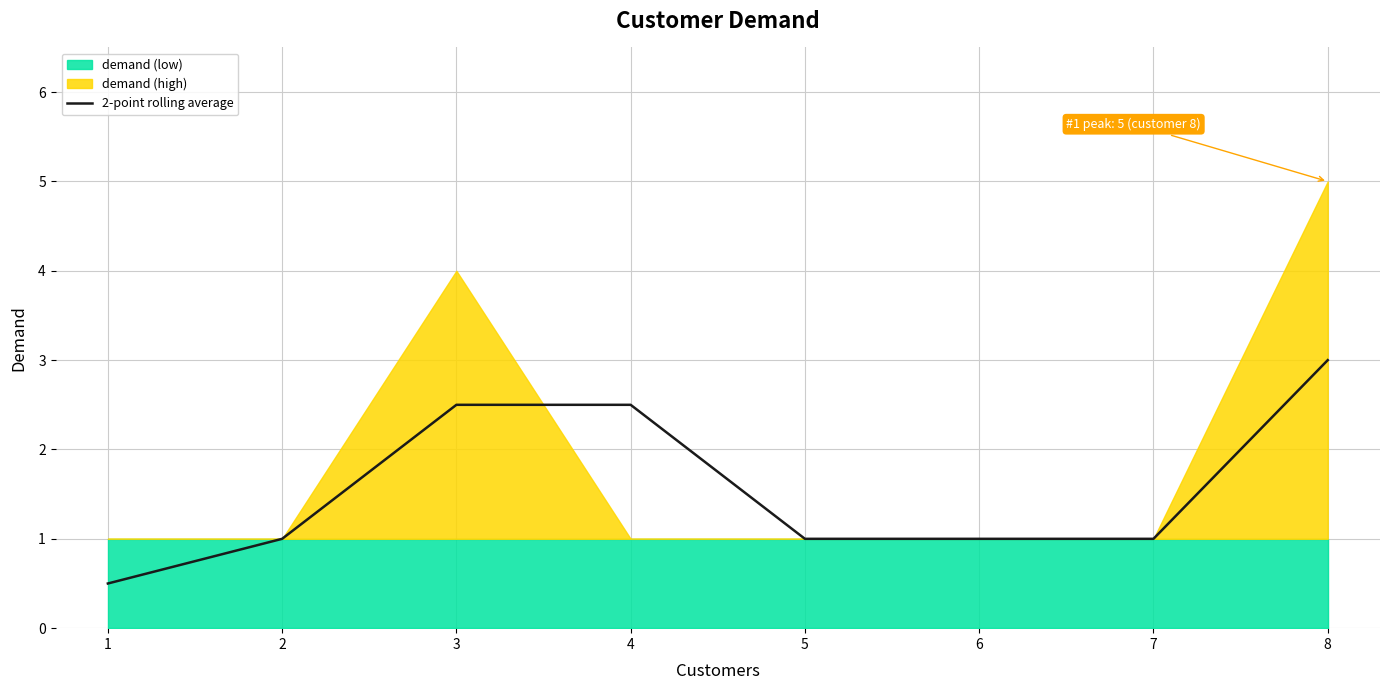

Between 1 and 3, which is larger?

3